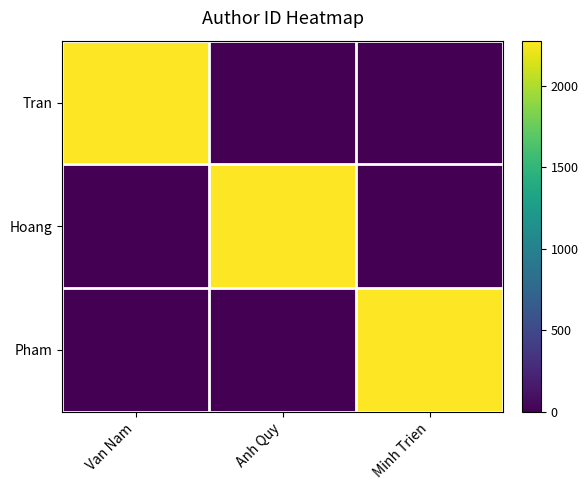

Reading right to left, extract all data points from this chart.

Tran: Minh Trien=0	Anh Quy=0	Van Nam=2277
Hoang: Minh Trien=0	Anh Quy=2277	Van Nam=0
Pham: Minh Trien=2277	Anh Quy=0	Van Nam=0